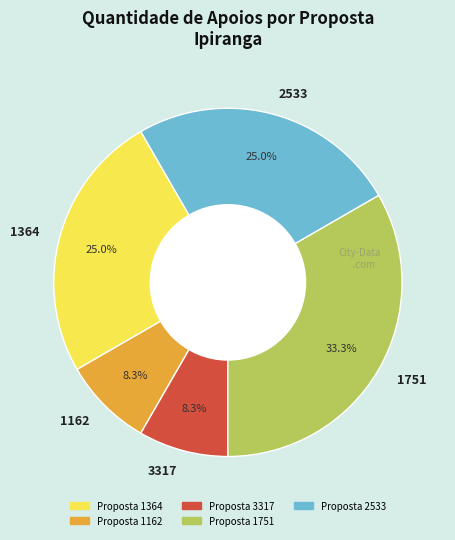

What percentage is the 1162 slice, to the nearest percent?

8%